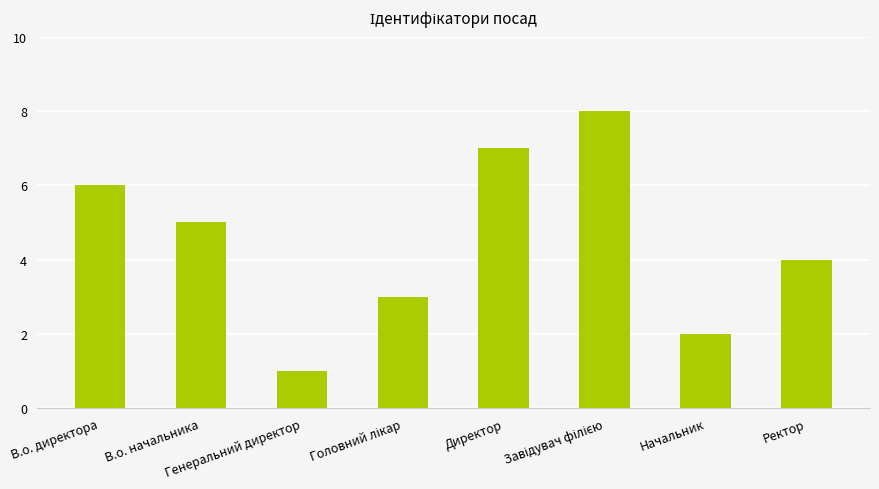

Where does the data first go above 5?

В.о. директора